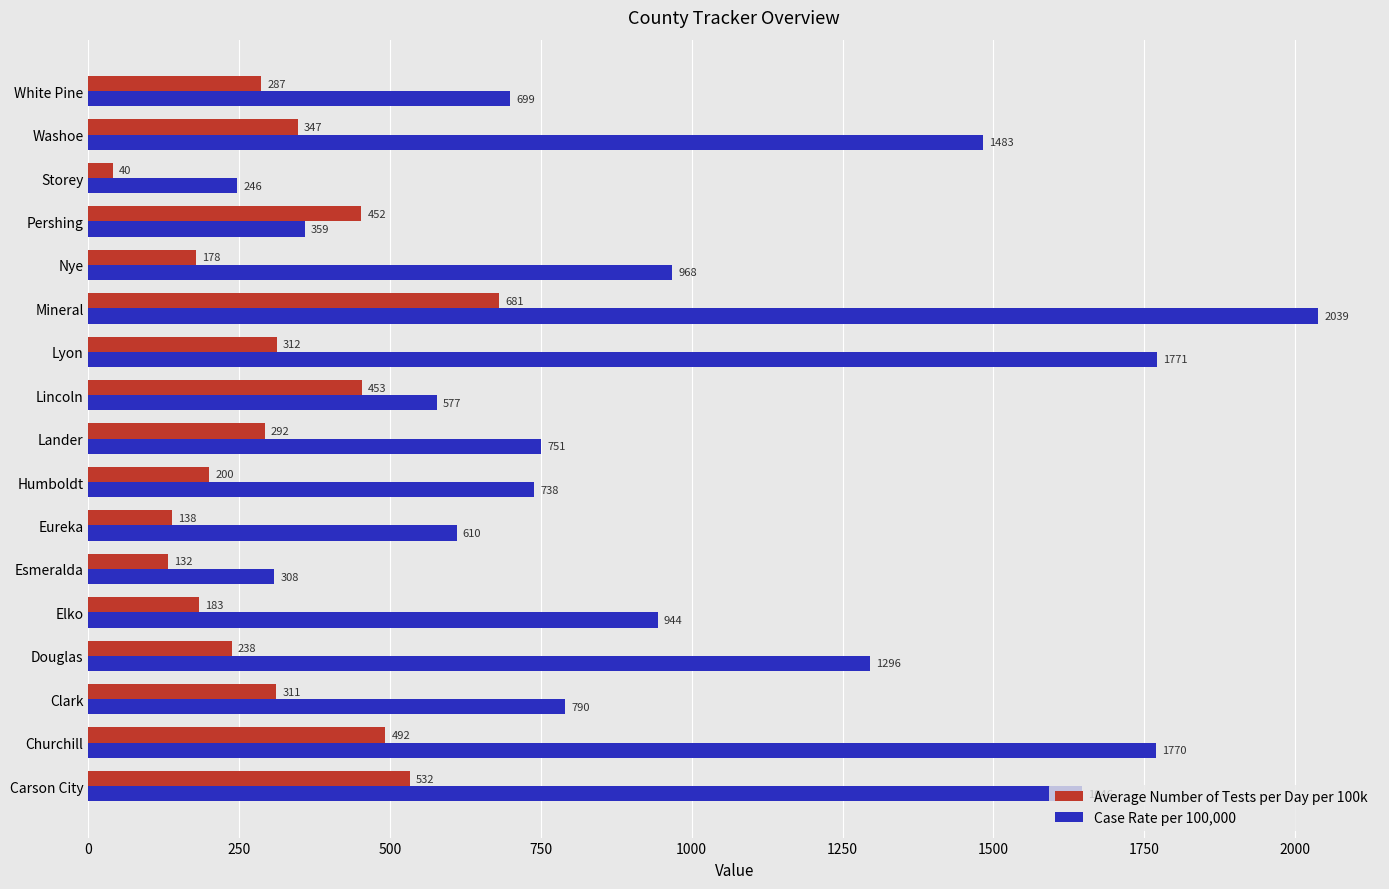

Which series has the largest total across all categories?

Case Rate per 100,000